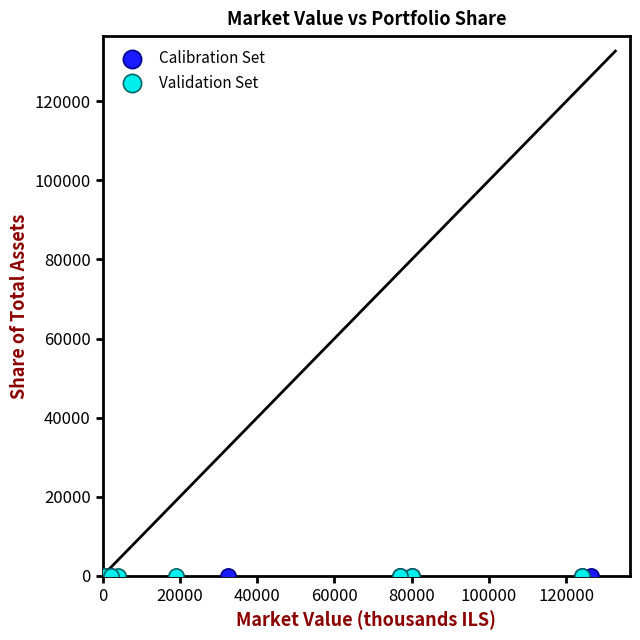

What are all the series names shown in the legend?

Calibration Set, Validation Set